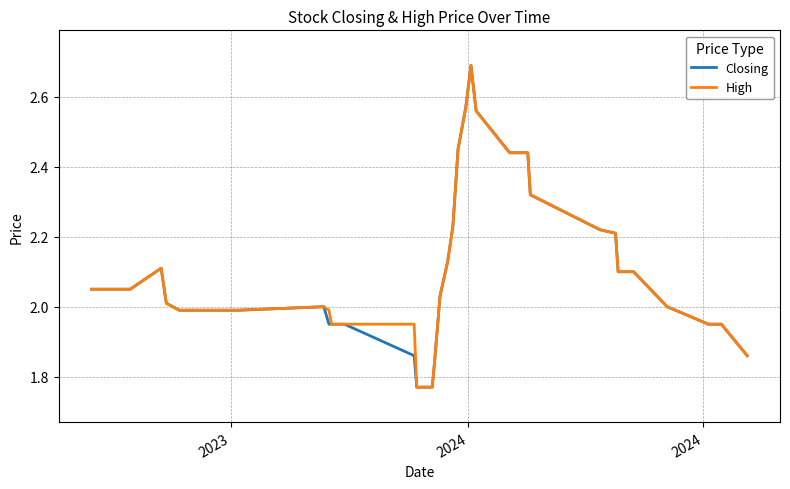

What is the maximum value for High?

2.7